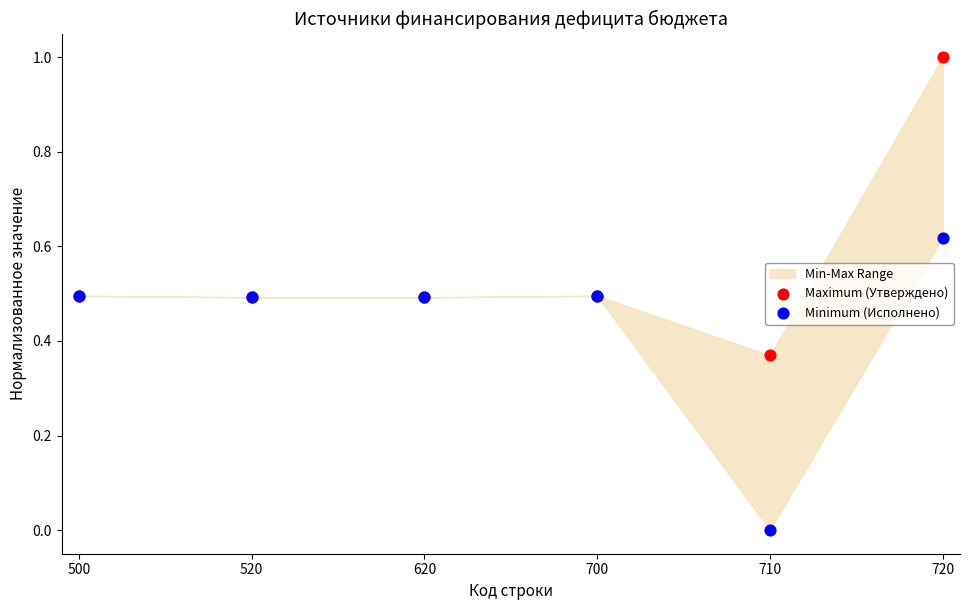

Which series reaches the maximum Y coordinate?

Maximum (Утверждено)